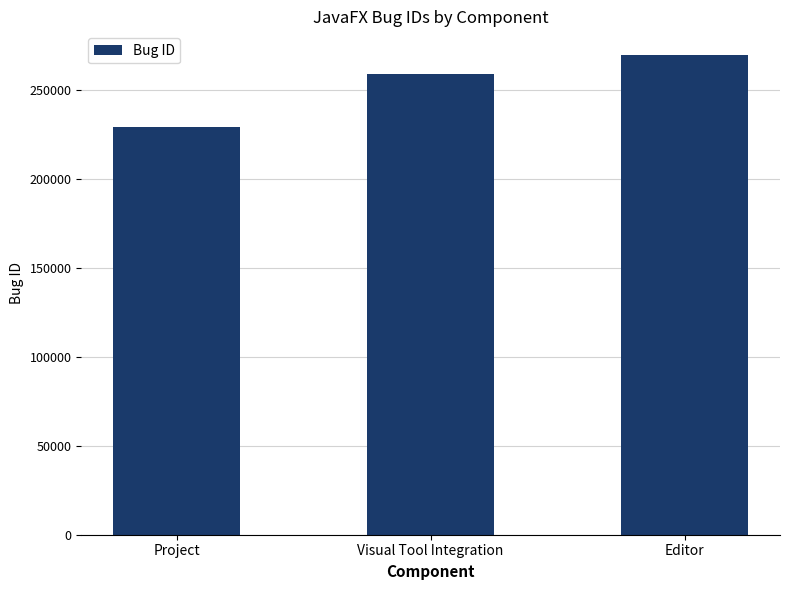

What is the average value?

252487